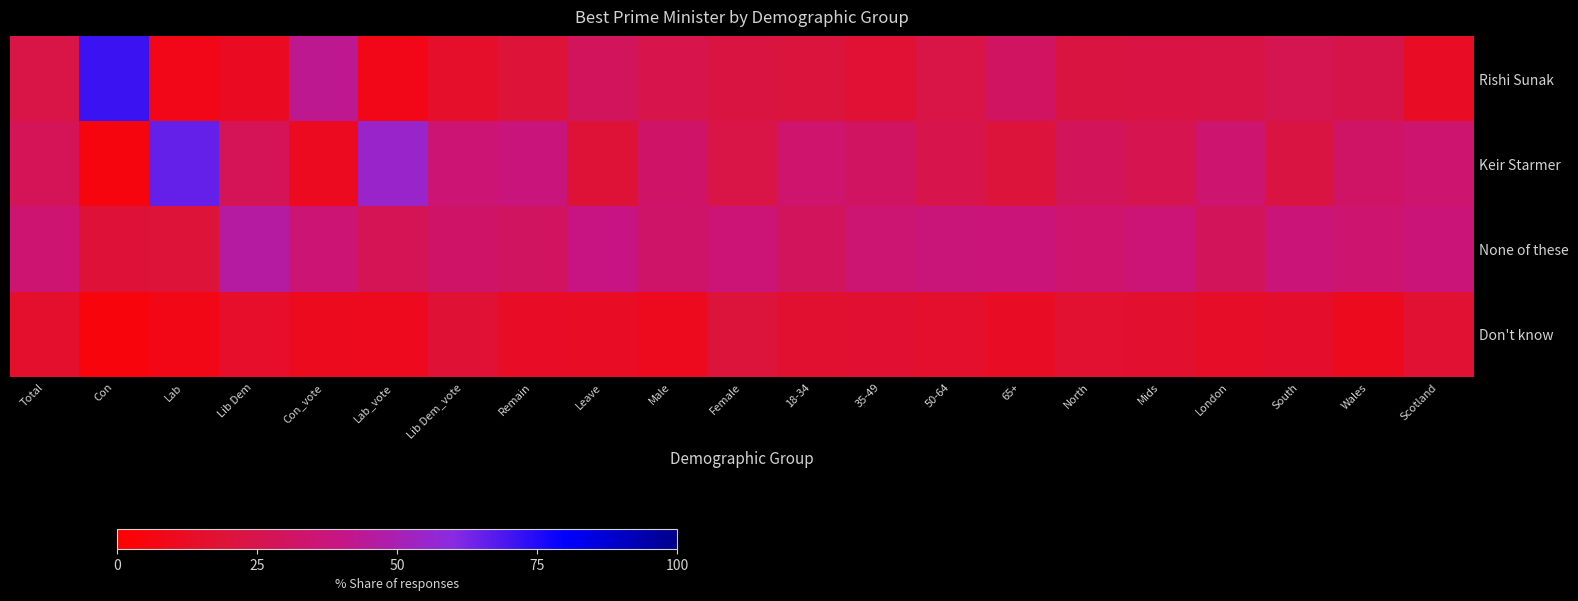

What is the difference between the highest and lowest values at 50-64?

22.1